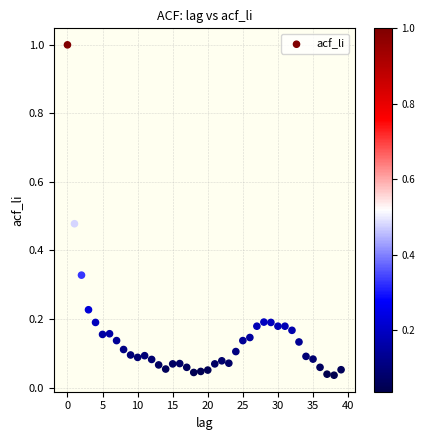

What is the range of Y values (max minus min)?

1.0